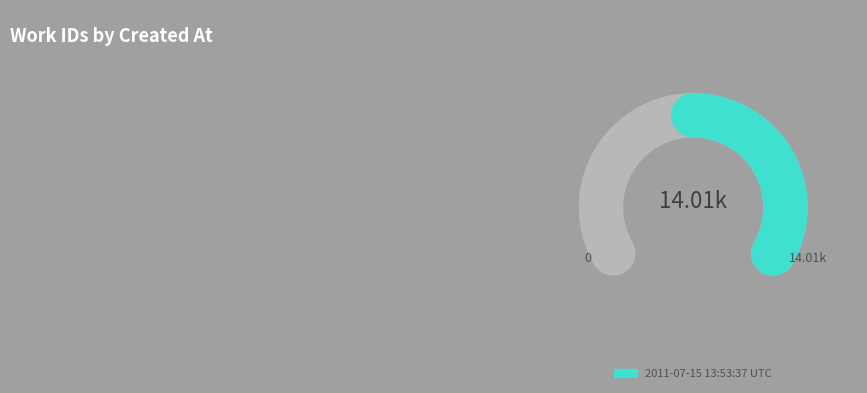

What percentage is the 2011-07-15 13:53:37 UTC slice, to the nearest percent?

50%